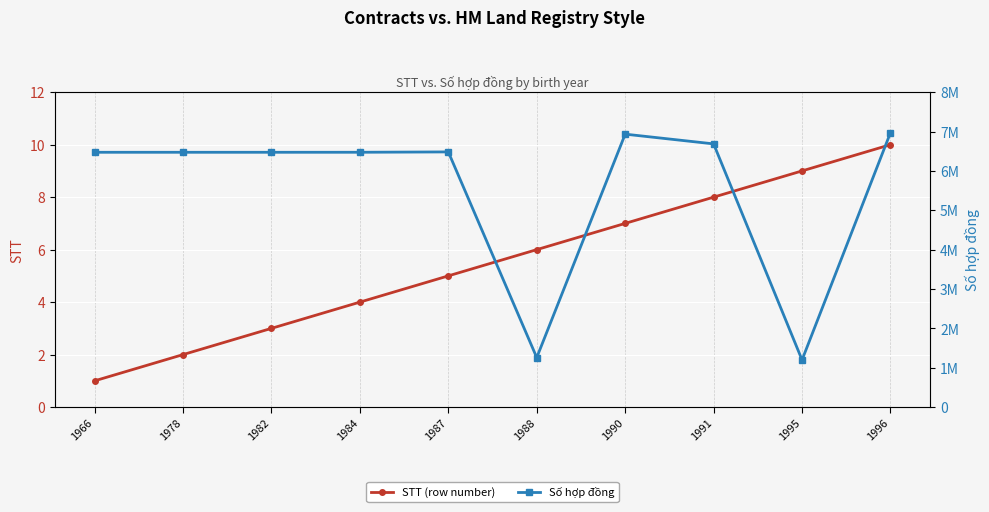

At which label is Số hợp đồng closest to 4085077?

1966